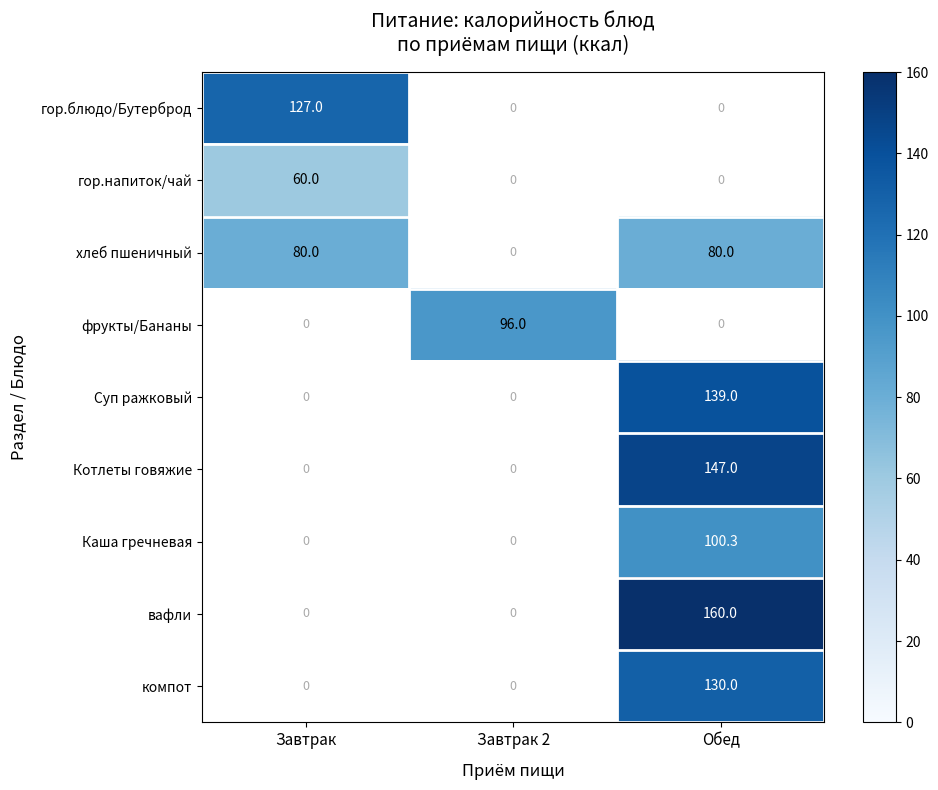

The вафли series shows 160.0 at Обед. True or false?

True